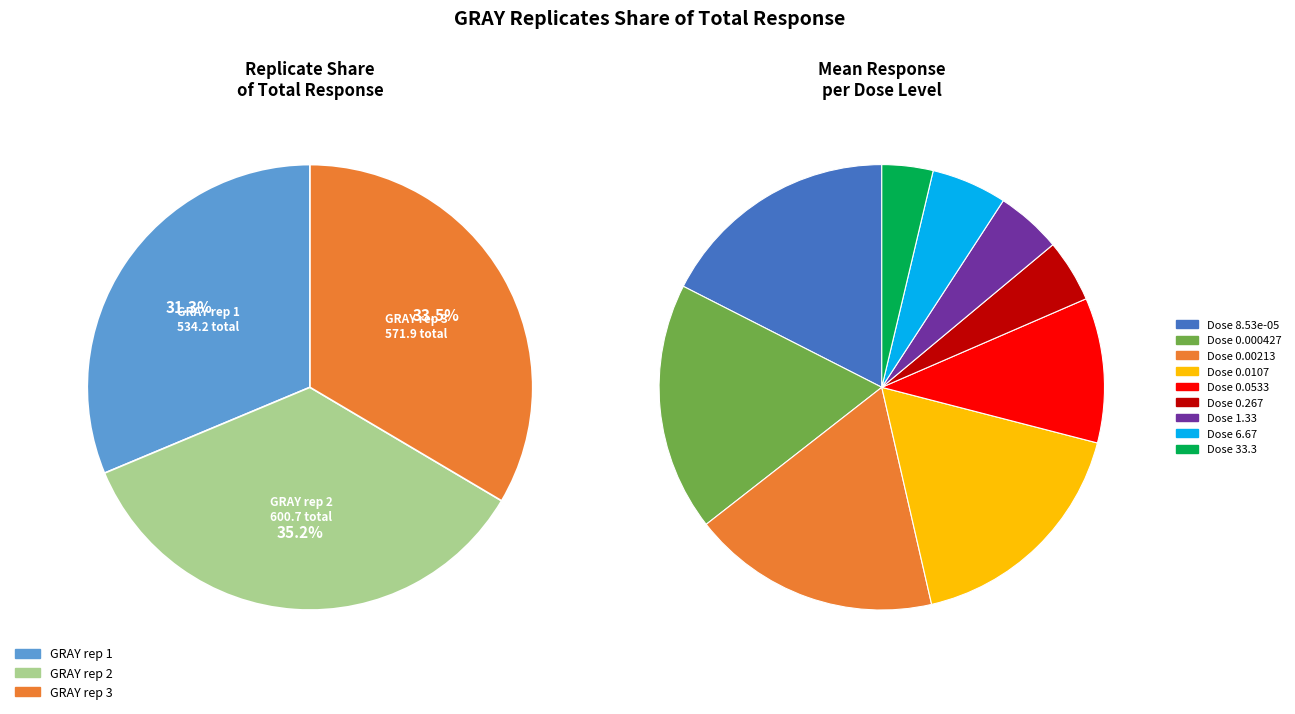

At 0.267, list the series in order from largest to smallest.

GRAY rep 2, GRAY rep 3, GRAY rep 1